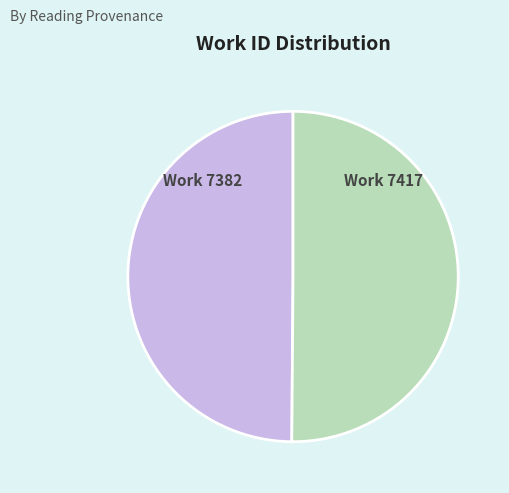

Is it true that Work 7382 is 50% of the pie?

True